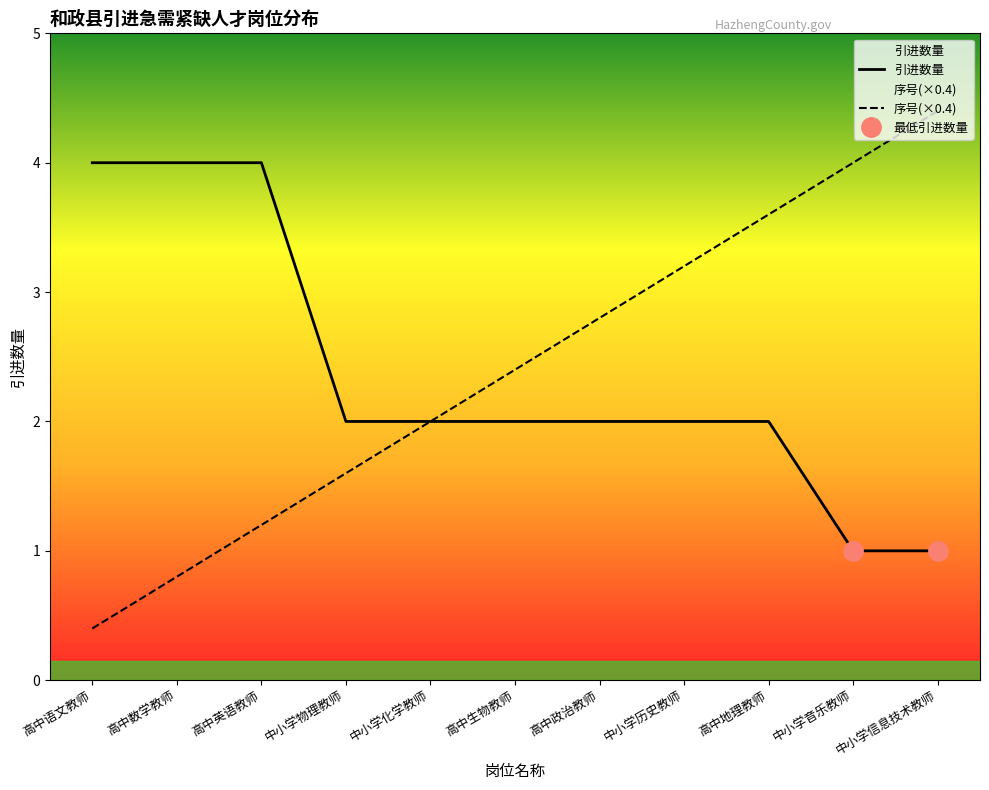

Reading left to right, list all the values displayed in this chart.

引进数量: 4.0	4.0	4.0	2.0	2.0	2.0	2.0	2.0	2.0	1.0	1.0
序号(×0.4): 0.4	0.8	1.2	1.6	2.0	2.4	2.8	3.2	3.6	4.0	4.4